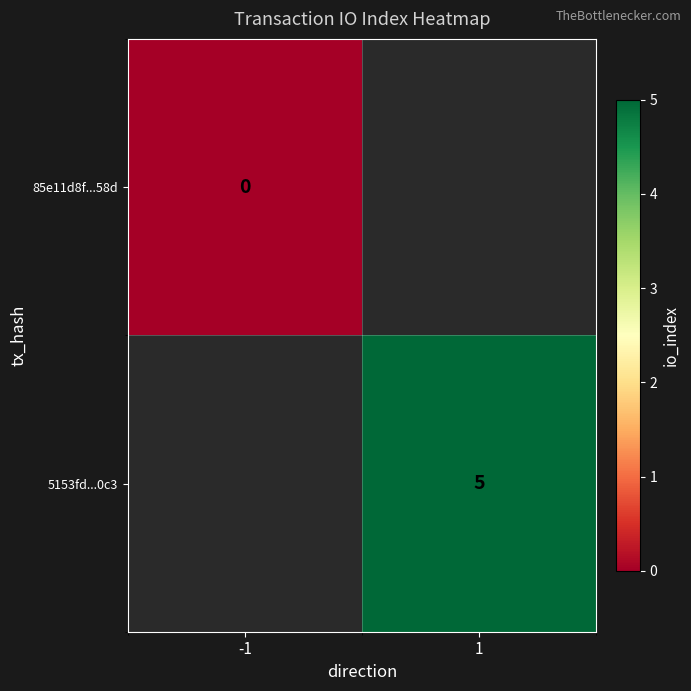

Is the value of 5153fd...0c3 at 1 greater than the value of 85e11d8f...58d at -1?

Yes